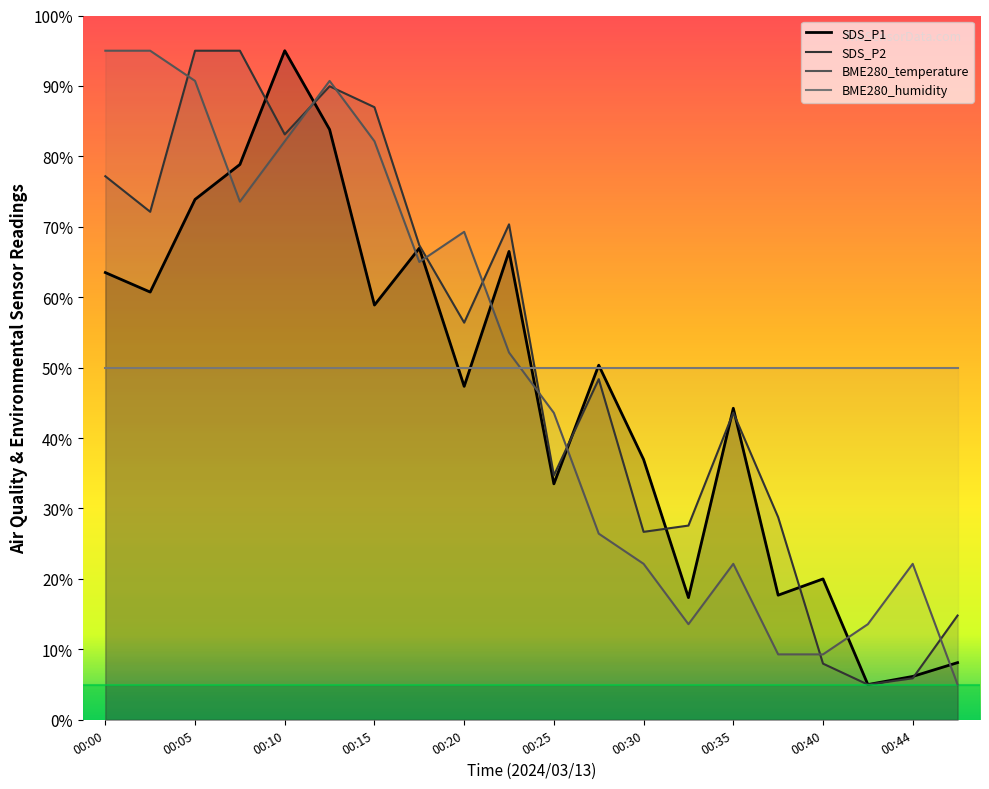

Which label corresponds to the smallest value in the chart?

00:42